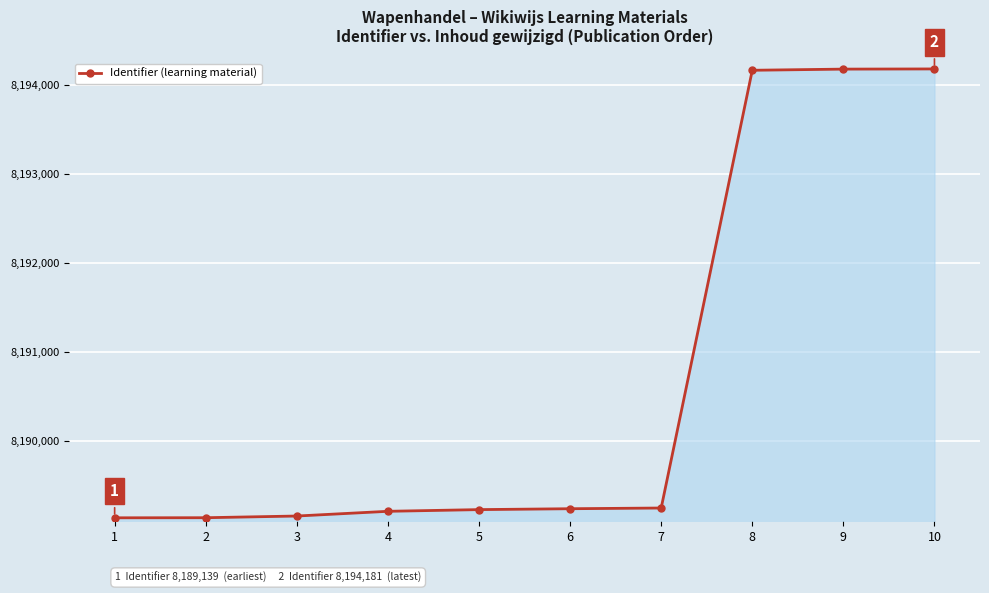

Between 3 and 6, which is larger?

6